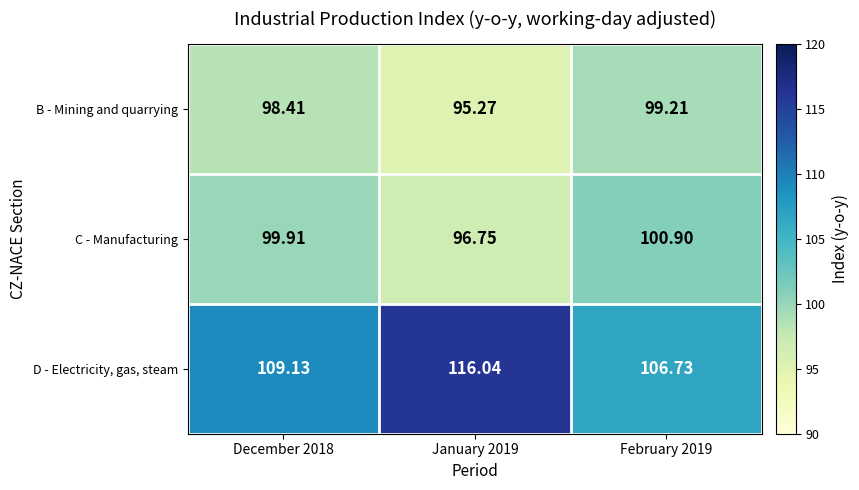

At how many categories does at least one series exceed 97?

3